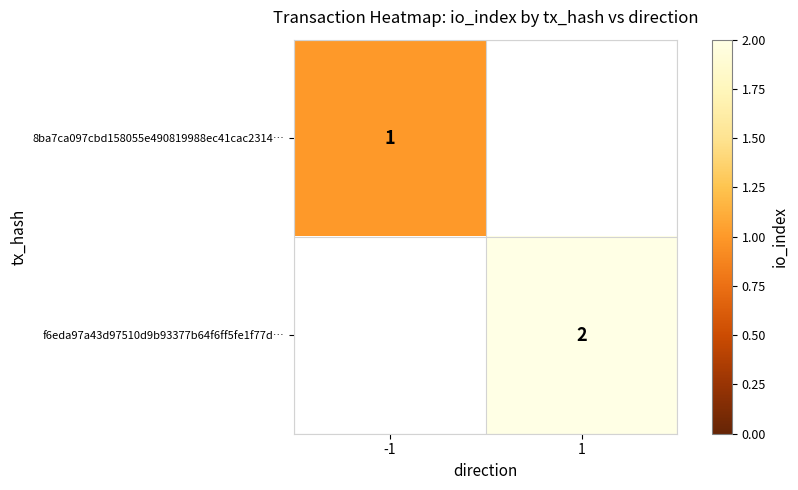

How many distinct data groups are displayed?

2